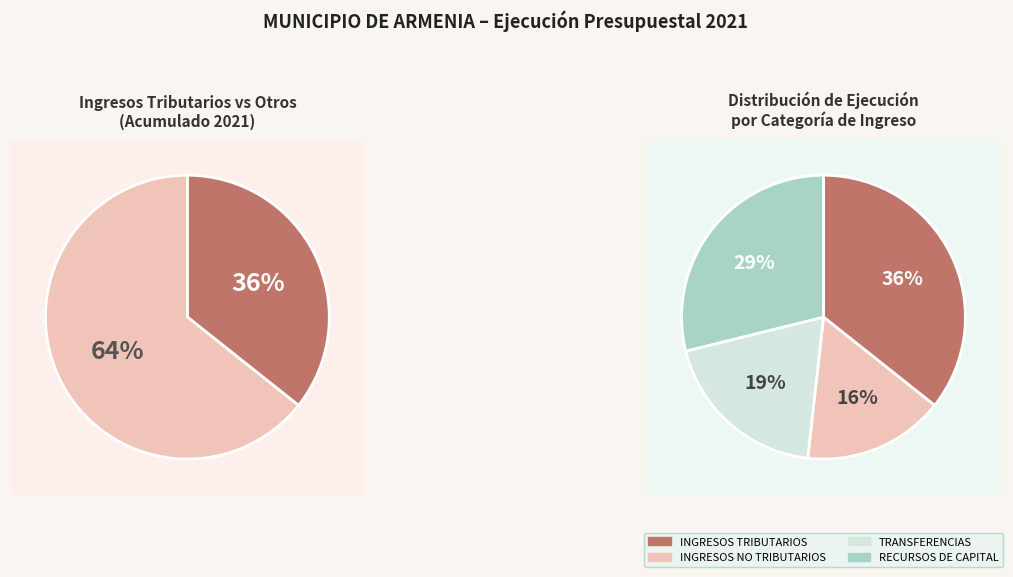

To the nearest percent, what is the difference between the largest and smallest slice percentages?

20%